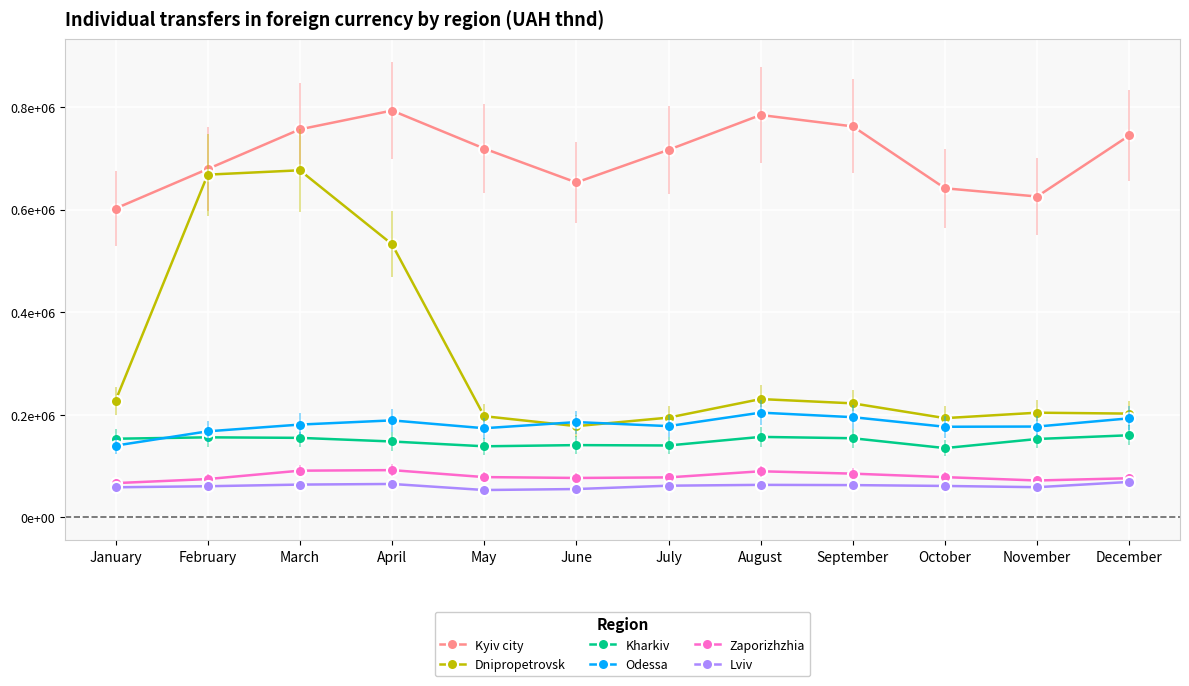

What is the value of the Kyiv city point at the 3rd from the left?

756235.8